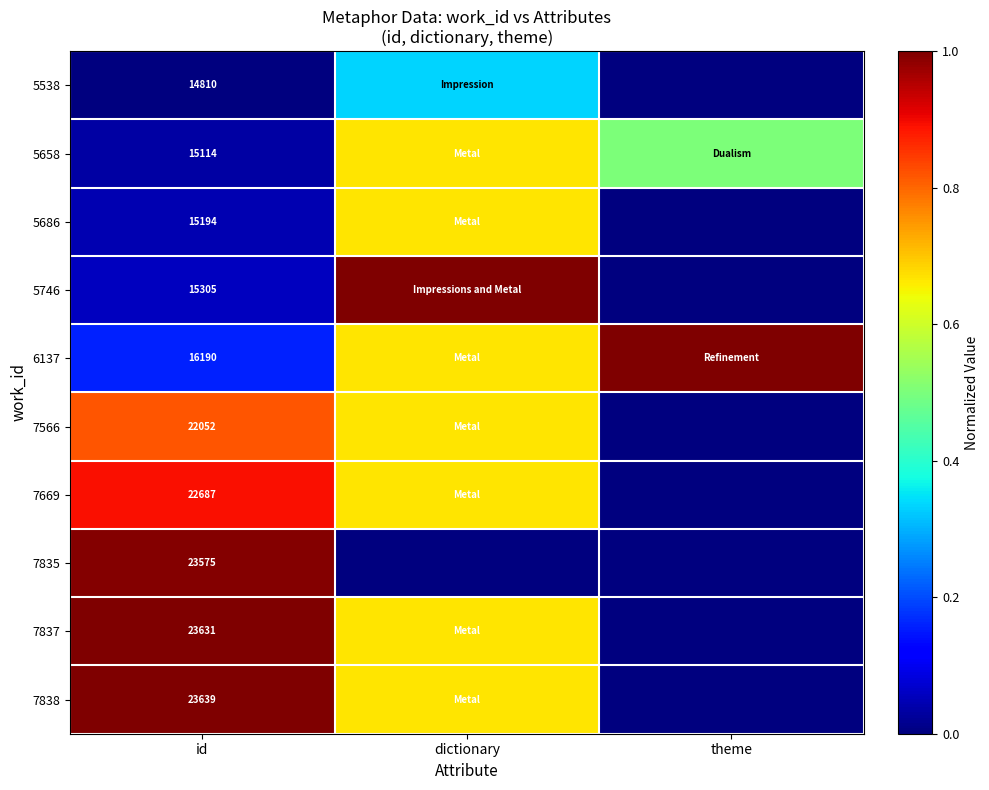

How many positive values does the 7566 series have?

2